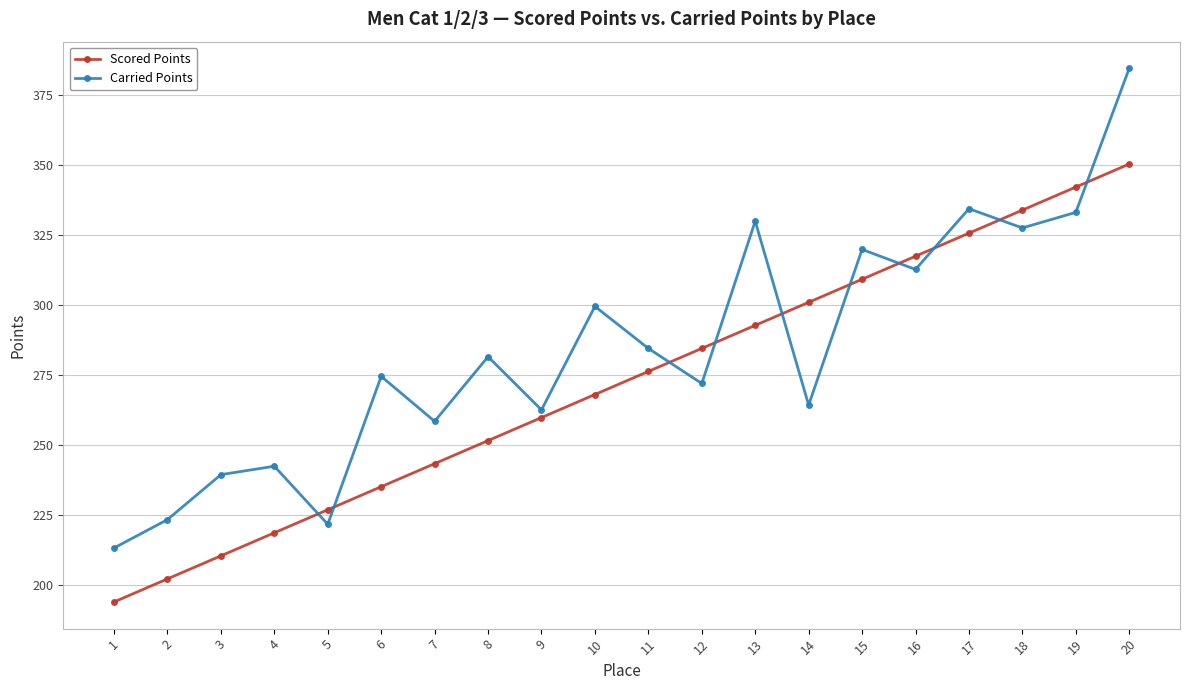

At how many categories does at least one series exceed 344?

1